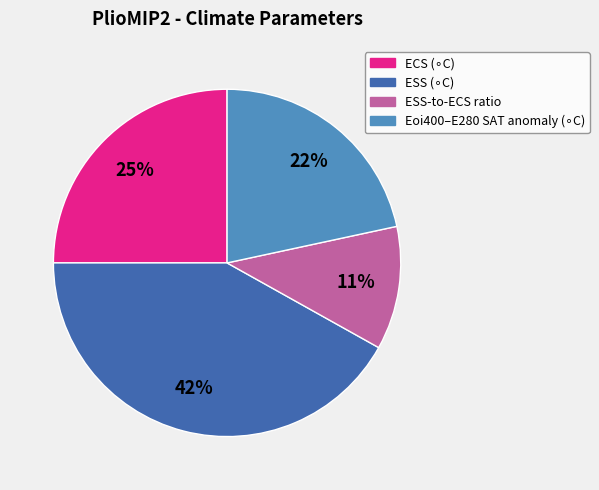

To the nearest percent, what percentage of the pie is ESS-to-ECS ratio?

11%